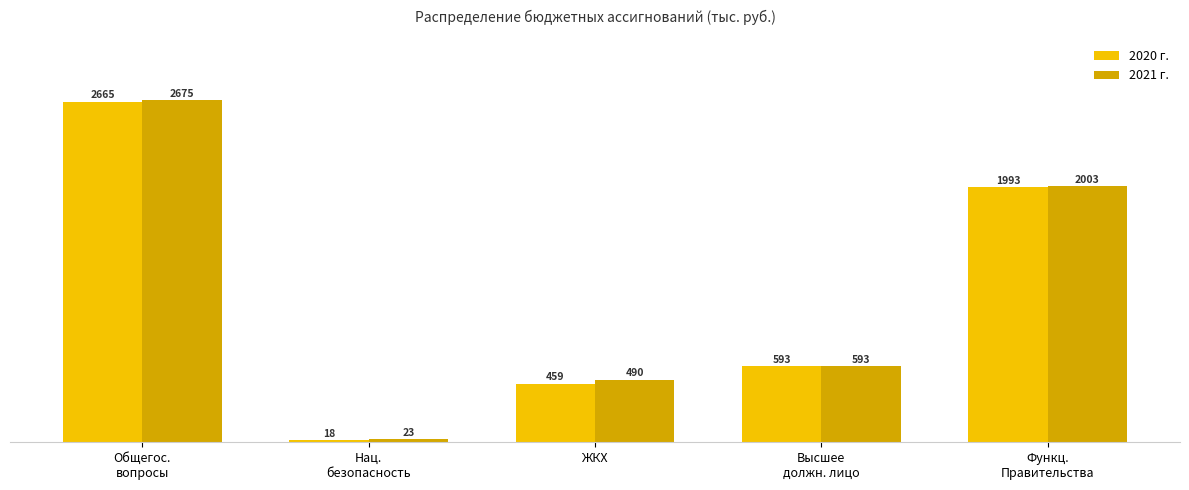

What are all the series names shown in the legend?

2020 г., 2021 г.